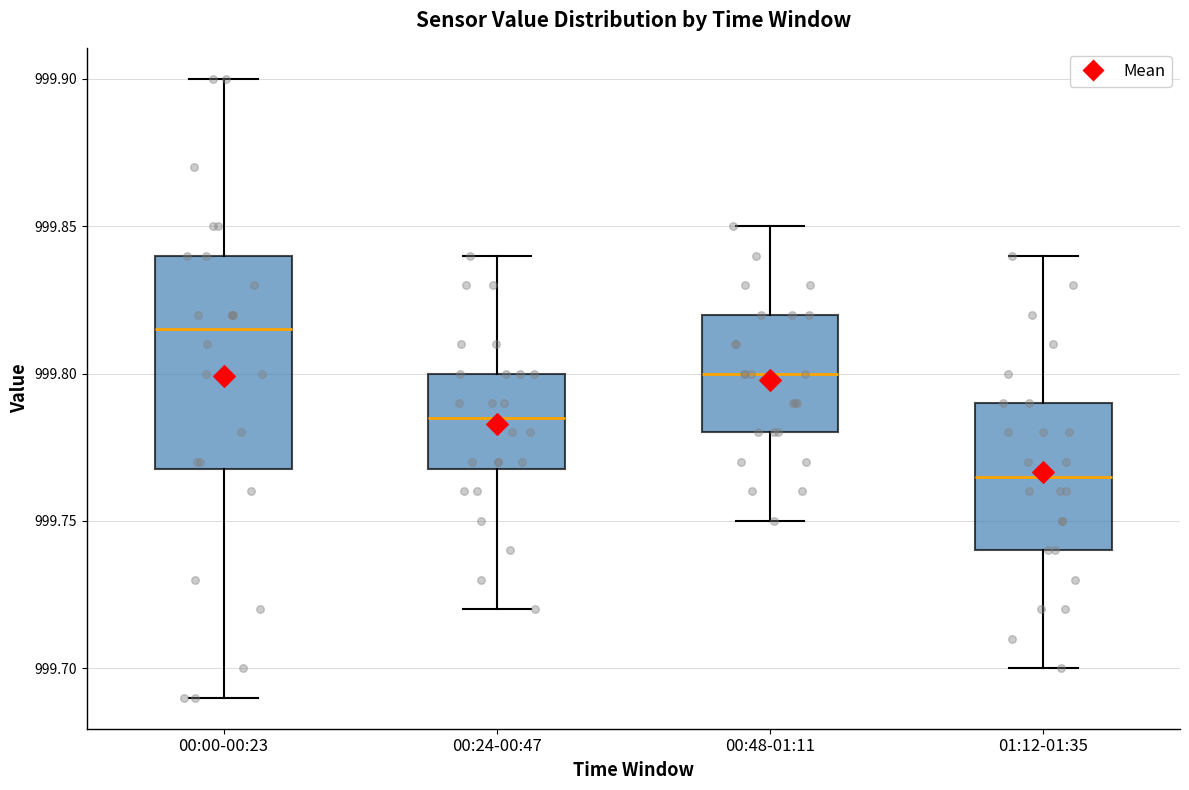

Reading left to right, read every box against the y-axis: the position of its median line, the range the box covers, and the ends of its whiskers. The values are not printed on the chart, so give them approximately, as read against the axis.

00:00-00:23: median 999.815, box 999.770 to 999.840, whiskers 999.690 to 999.900
00:24-00:47: median 999.785, box 999.770 to 999.800, whiskers 999.720 to 999.840
00:48-01:11: median 999.800, box 999.780 to 999.820, whiskers 999.750 to 999.850
01:12-01:35: median 999.765, box 999.740 to 999.790, whiskers 999.700 to 999.840